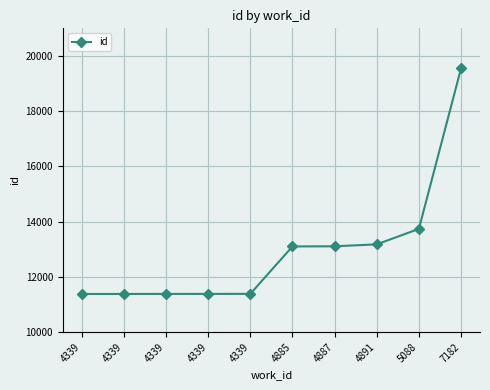

Reading left to right, list all the values displayed in this chart.

11383	11384	11385	11386	11387	13104	13109	13180	13740	19549